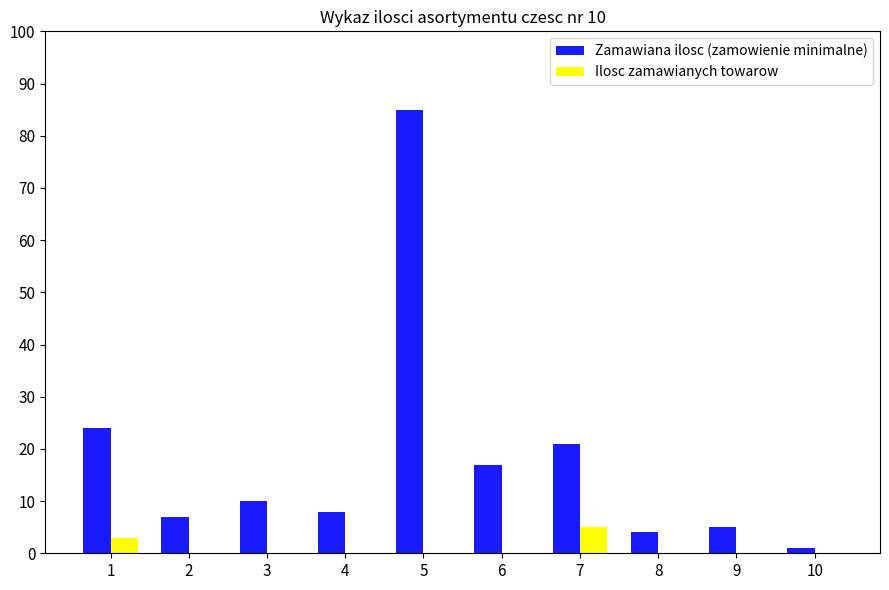

Reading left to right, list all the values displayed in this chart.

Zamawiana ilosc (zamowienie minimalne): 24	7	10	8	85	17	21	4	5	1
Ilosc zamawianych towarow: 3	0	0	0	0	0	5	0	0	0